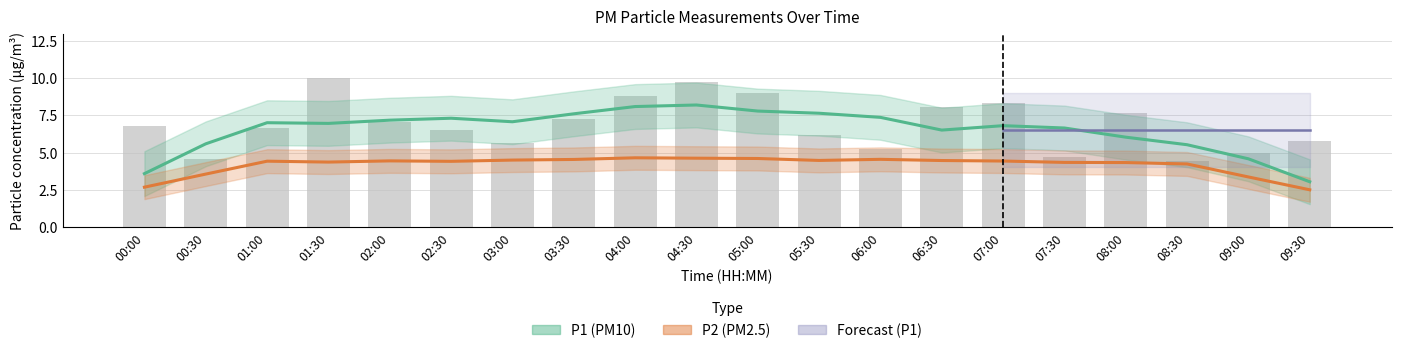

Reading left to right, extract all data points from this chart.

6.8	4.6	6.6	10.0	7.1	6.5	5.7	7.3	8.8	9.7	9.0	6.2	5.2	8.1	8.3	4.7	7.7	4.5	5.0	5.8